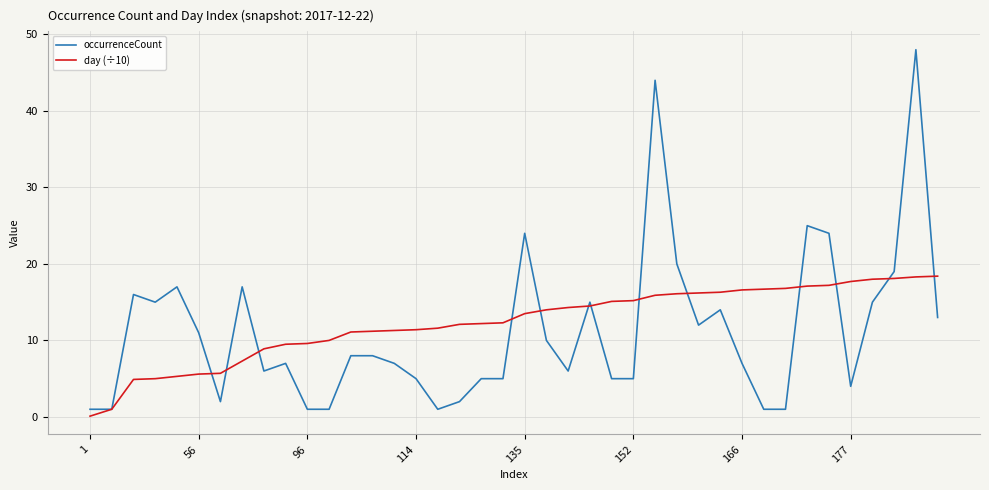

What are all the series names shown in the legend?

occurrenceCount, day (÷10)